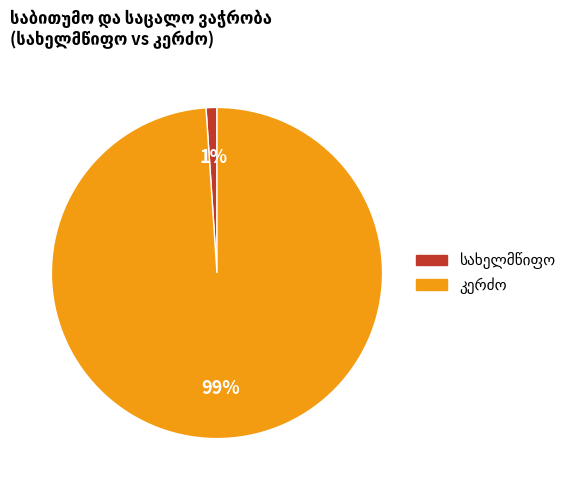

Is there any slice that represents more than half of the pie?

Yes